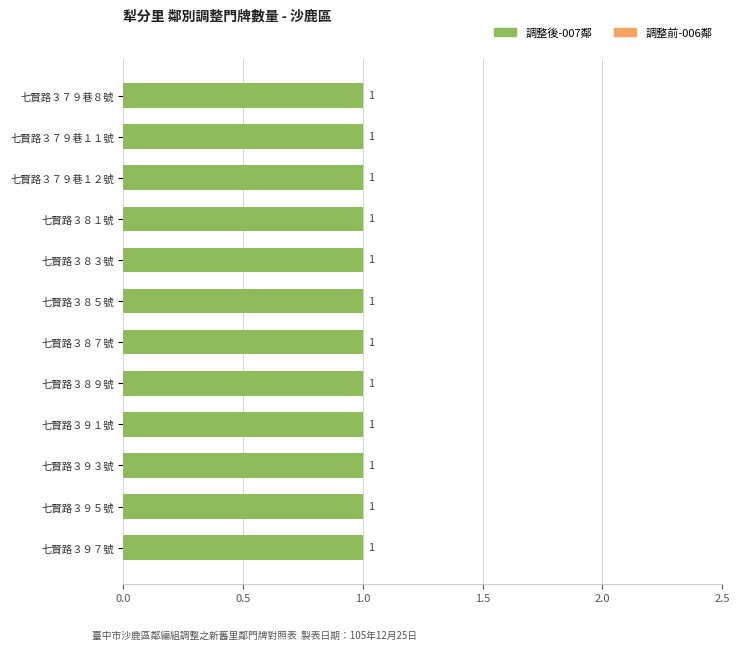

How many groups of bars are there?

12